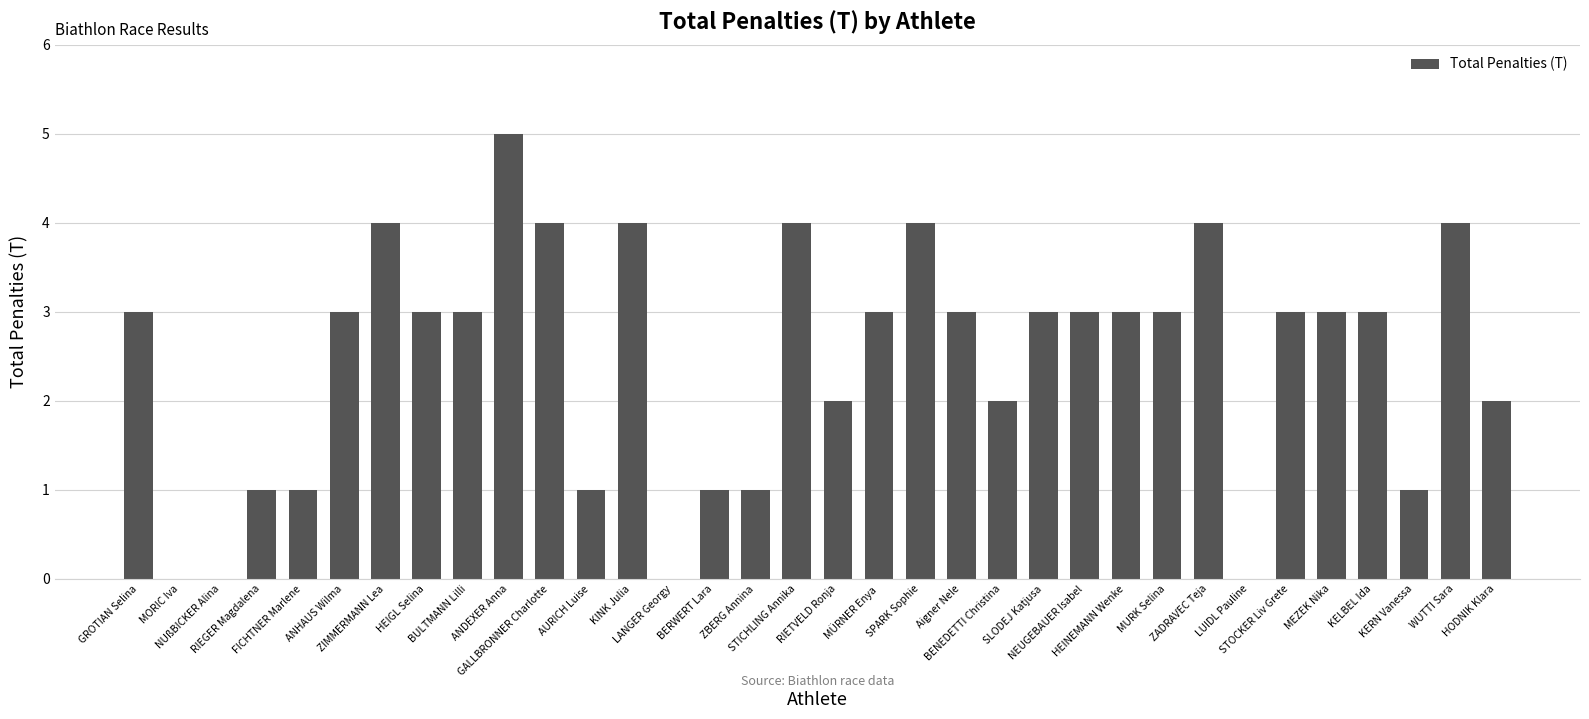

What is the average value?

2